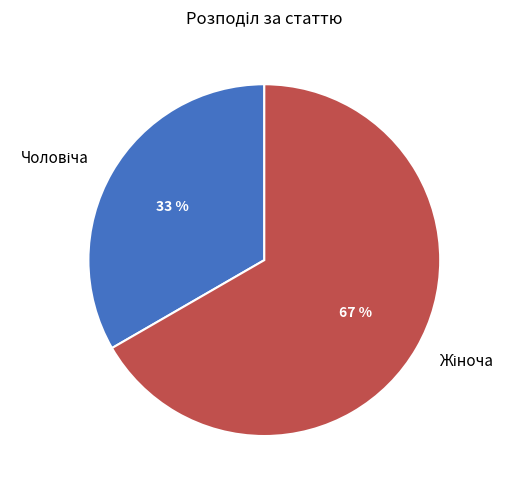

How many slices are in this pie chart?

2